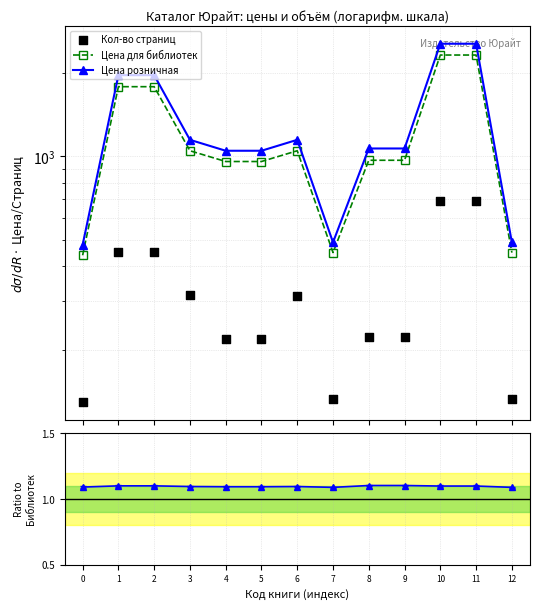

Which series has the largest total across all categories?

Цена розничная